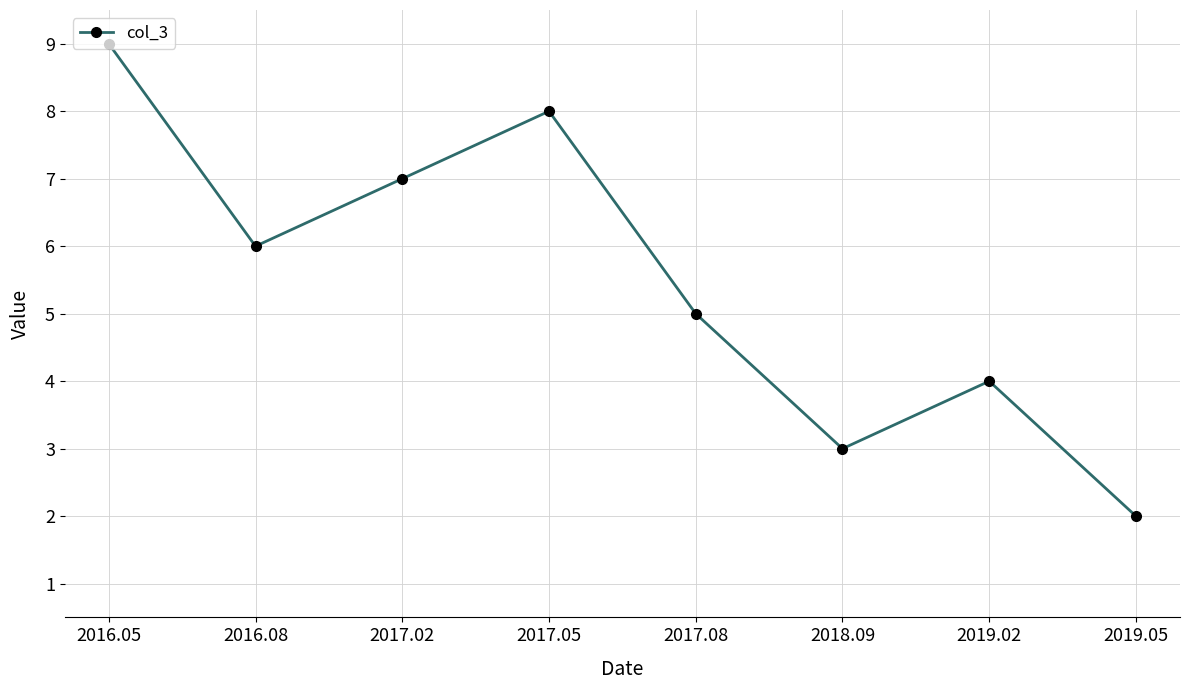

List the labels in order of value, smallest first.

2019.05, 2018.09, 2019.02, 2017.08, 2016.08, 2017.02, 2017.05, 2016.05